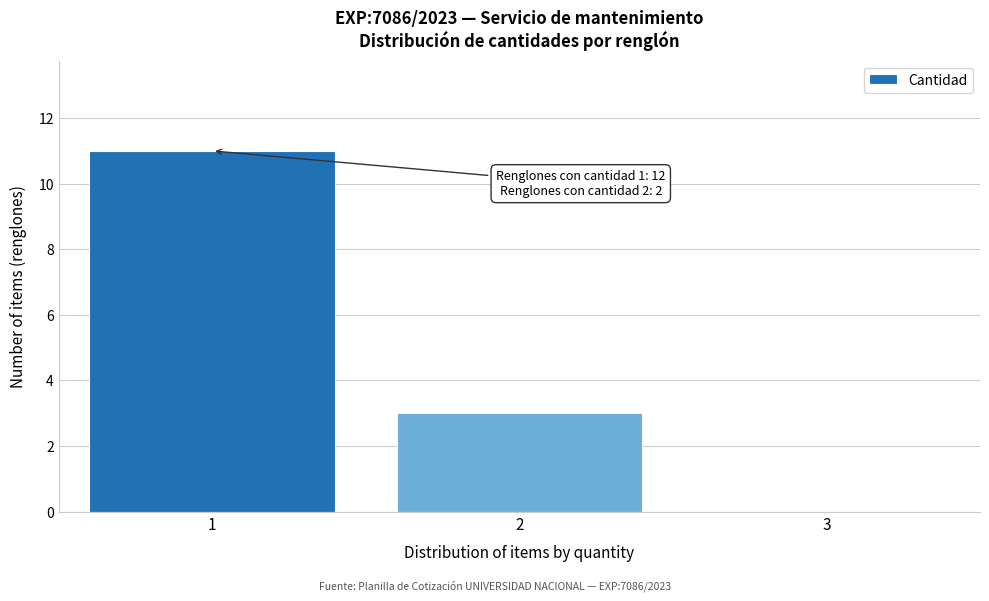

Over which range of the x-axis is the bar tallest?

0.5 to 1.5